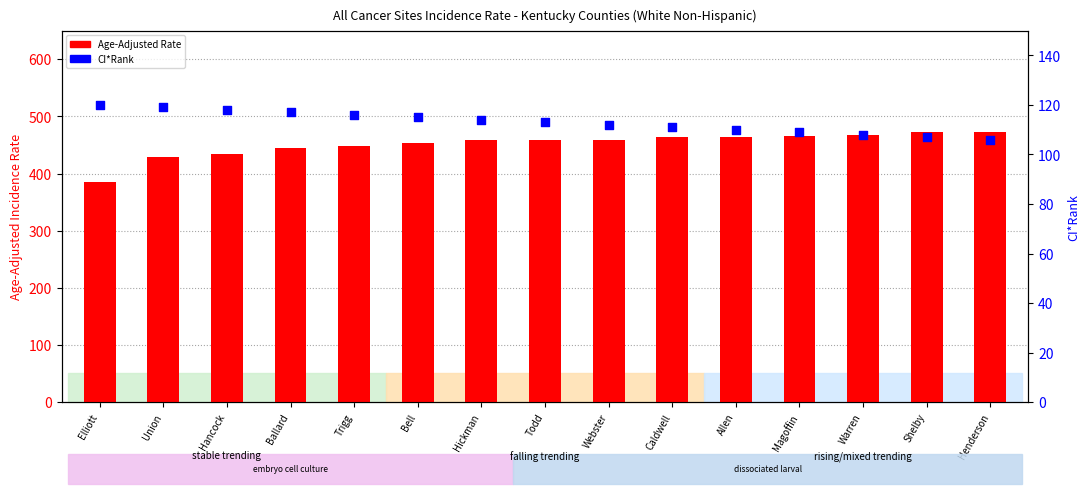

Which series reaches the minimum Y coordinate?

CI*Rank